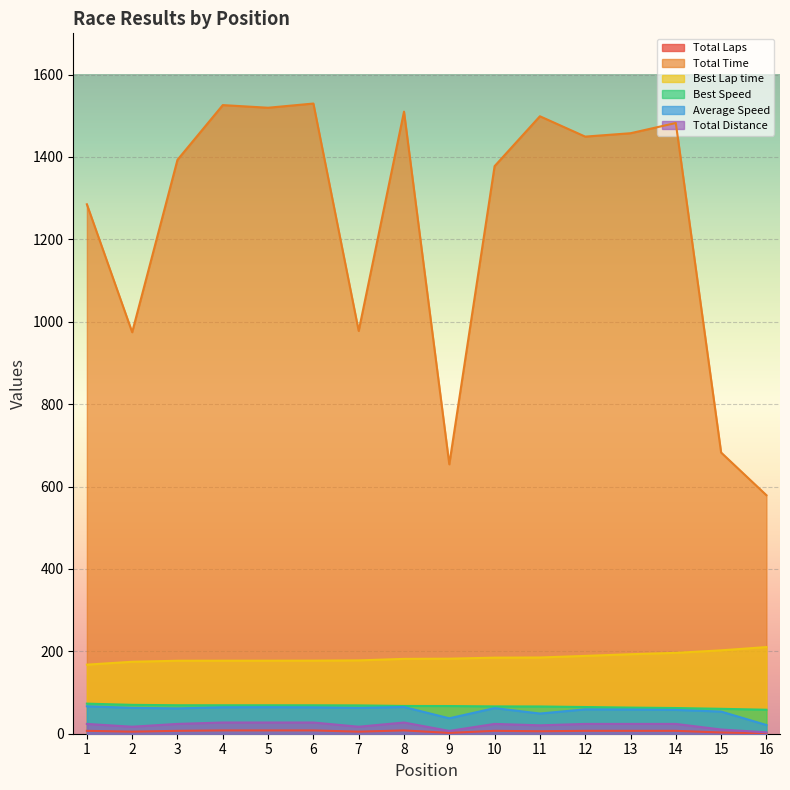

At which label is Best Lap time closest to 188?

12